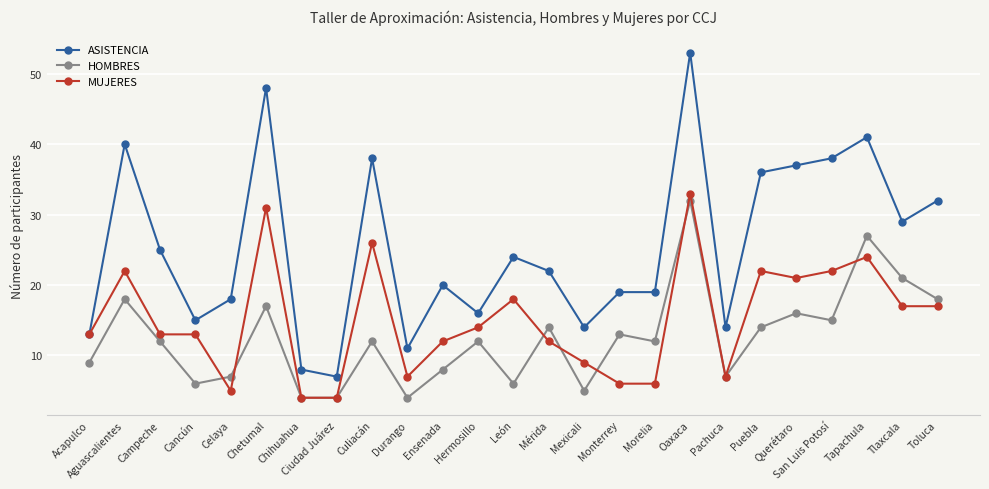

Which series changed the most between Aguascalientes and Oaxaca?

HOMBRES